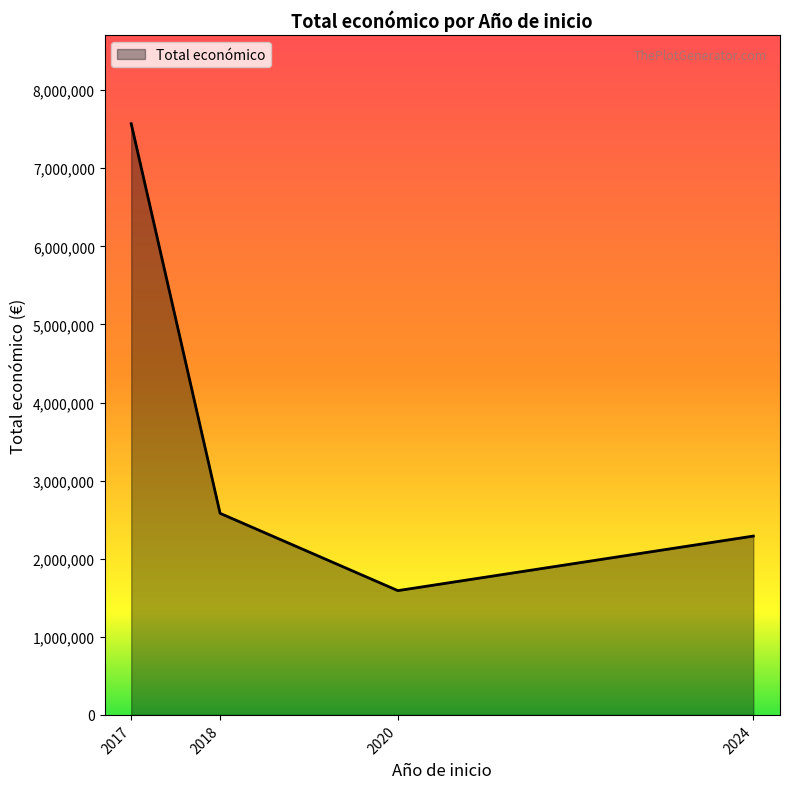

True or false: the data shows 952136 at 2024.

False